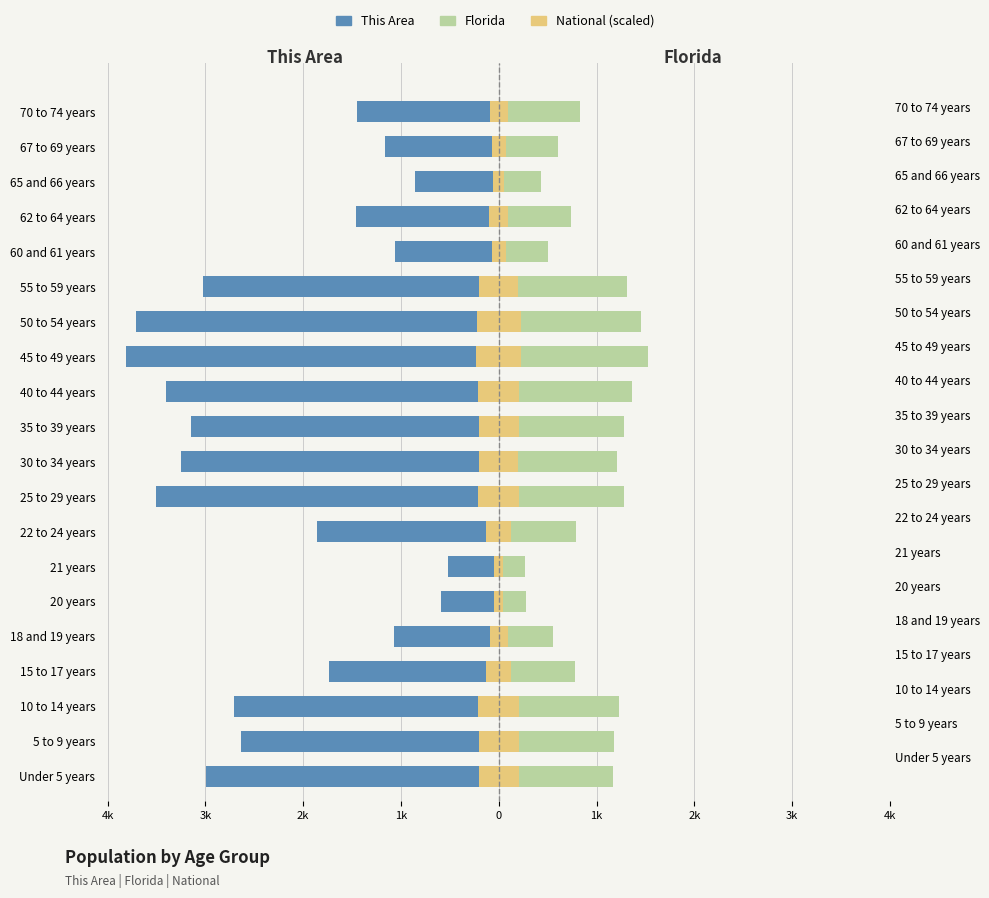

Does the chart contain any negative values?

Yes